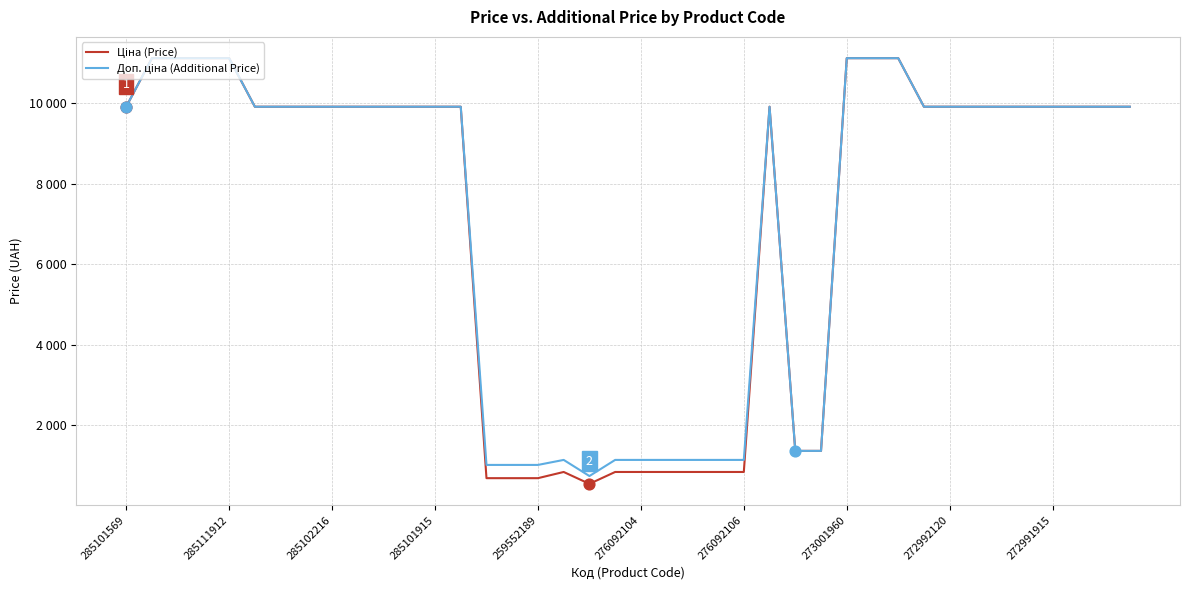

What are all the series names shown in the legend?

Ціна (Price), Доп. ціна (Additional Price)